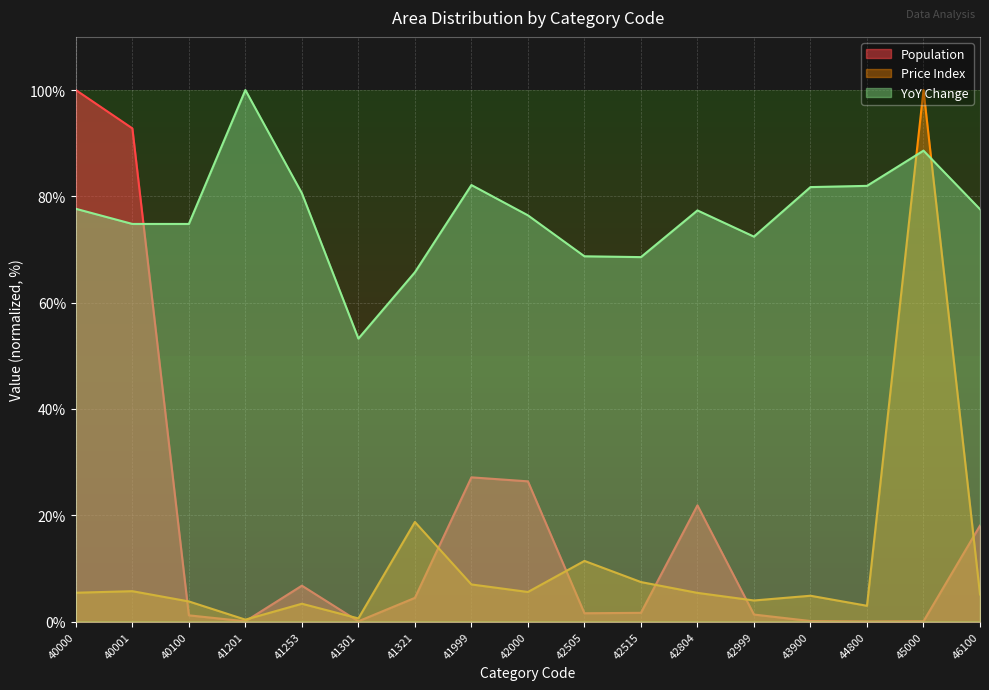

Where does the Population series first go above 1?

40000